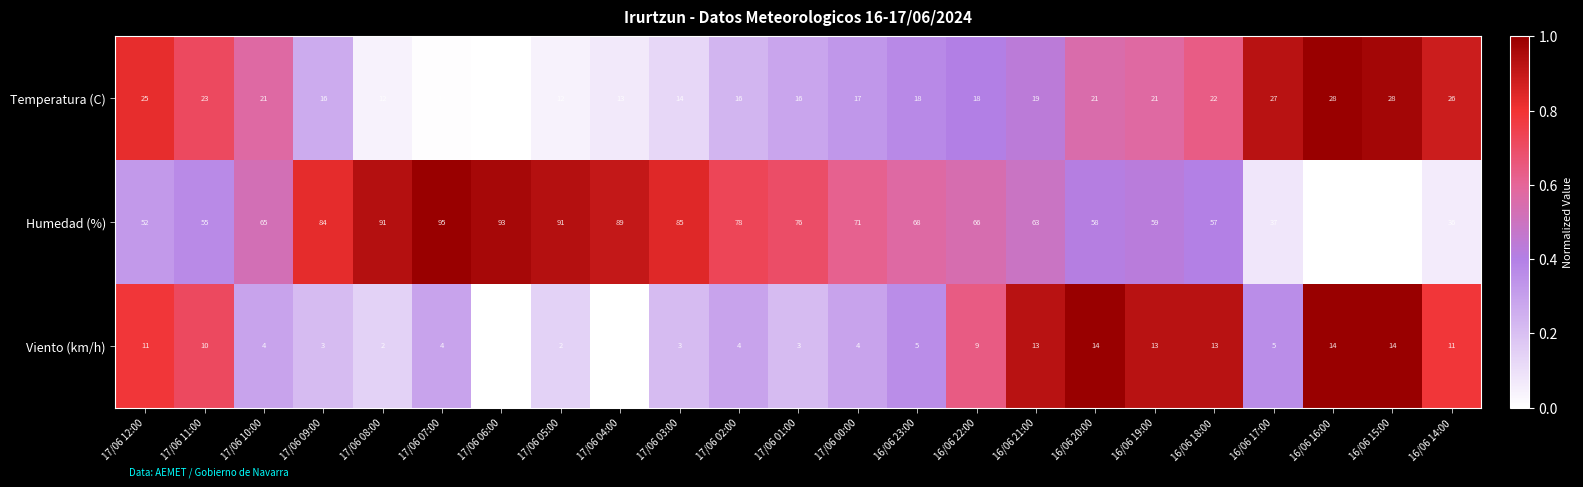

How many categories are shown in the chart?

23